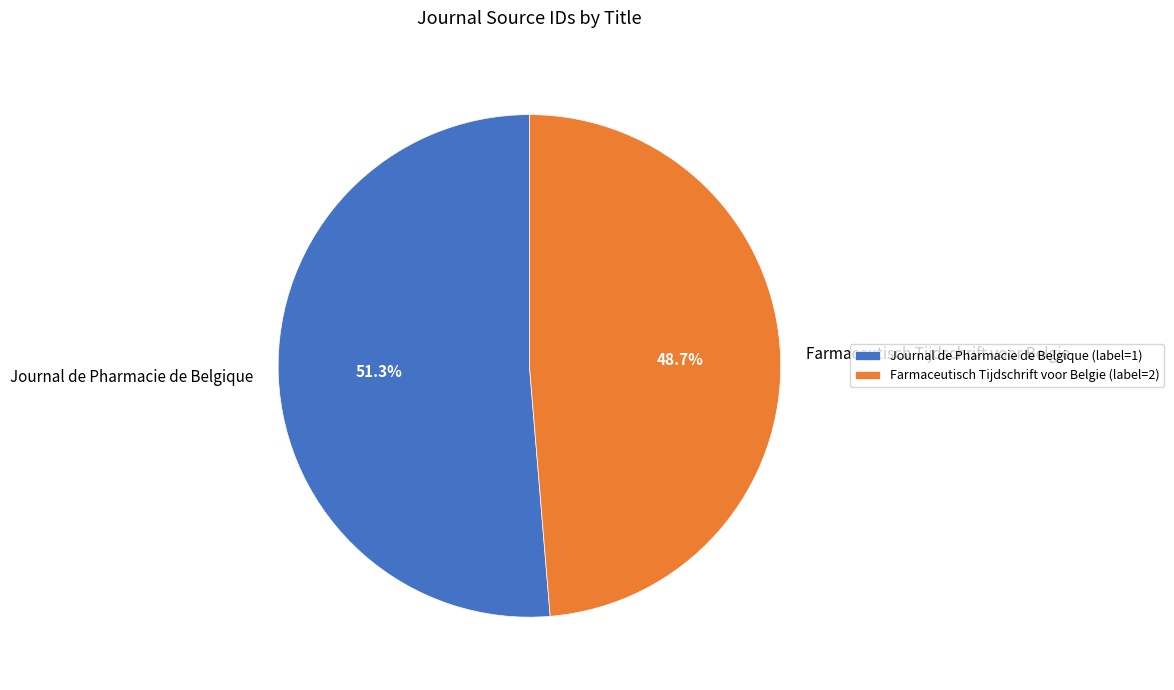

Rank the categories by value from lowest to highest.

Farmaceutisch Tijdschrift voor Belgie, Journal de Pharmacie de Belgique